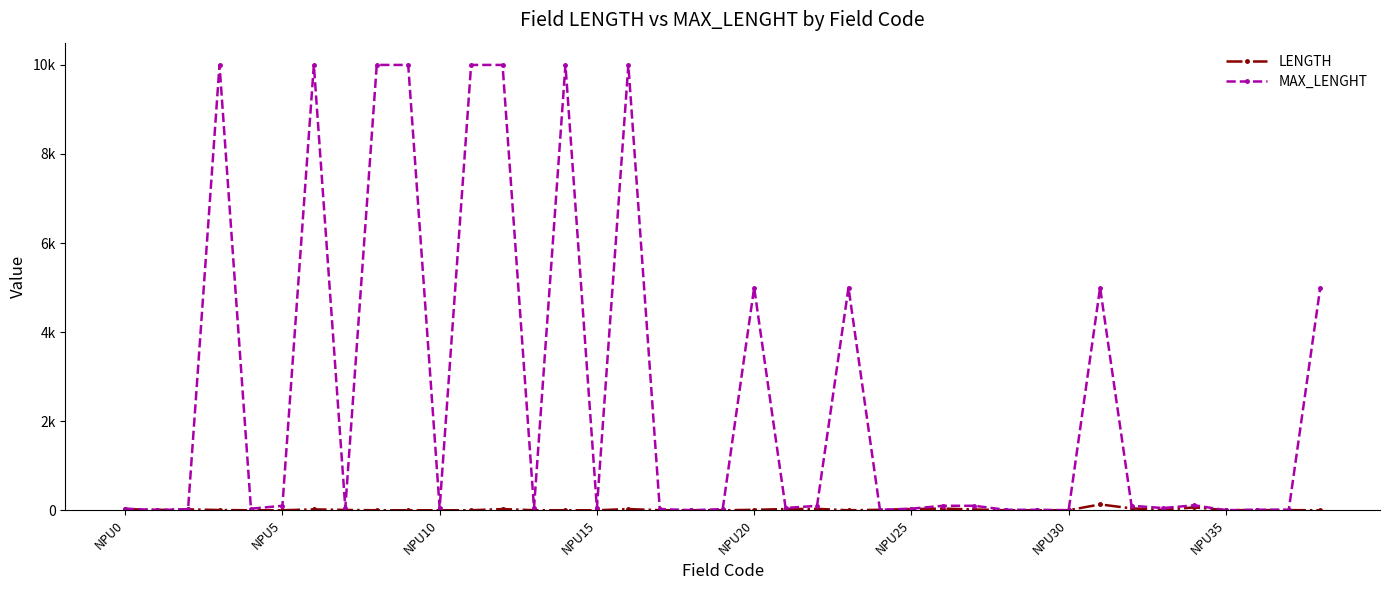

Is this an area chart (filled region under the line)?

No